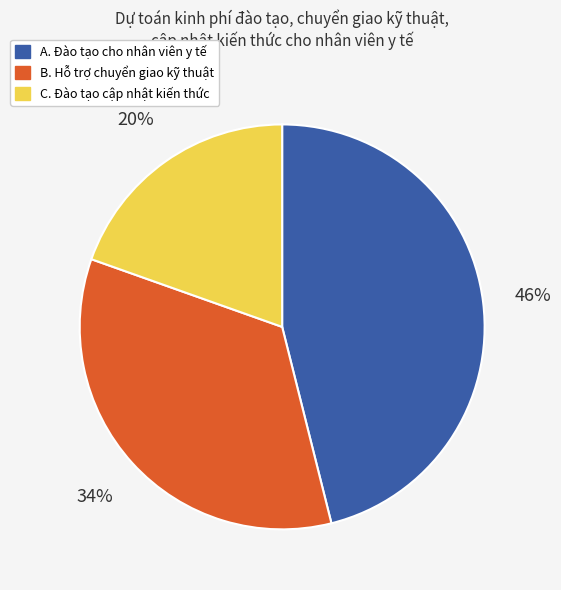

How many segments does this pie chart have?

3